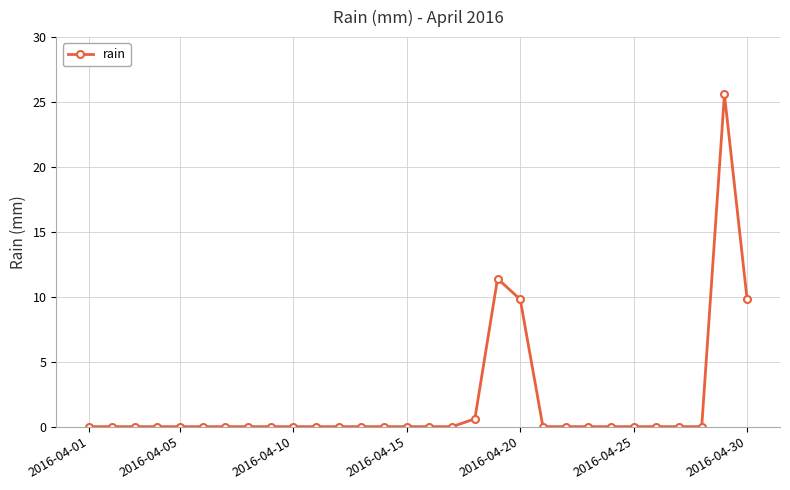

What is the average value?

1.9